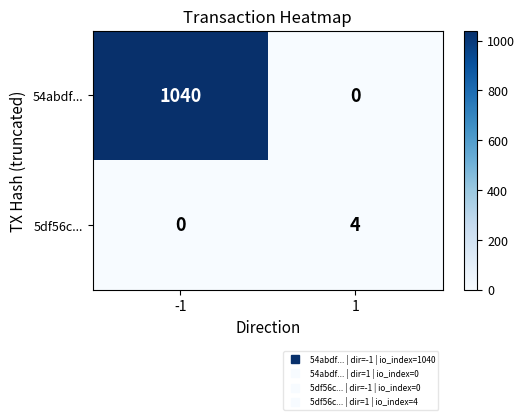

What is the total value across all series at -1?

1040